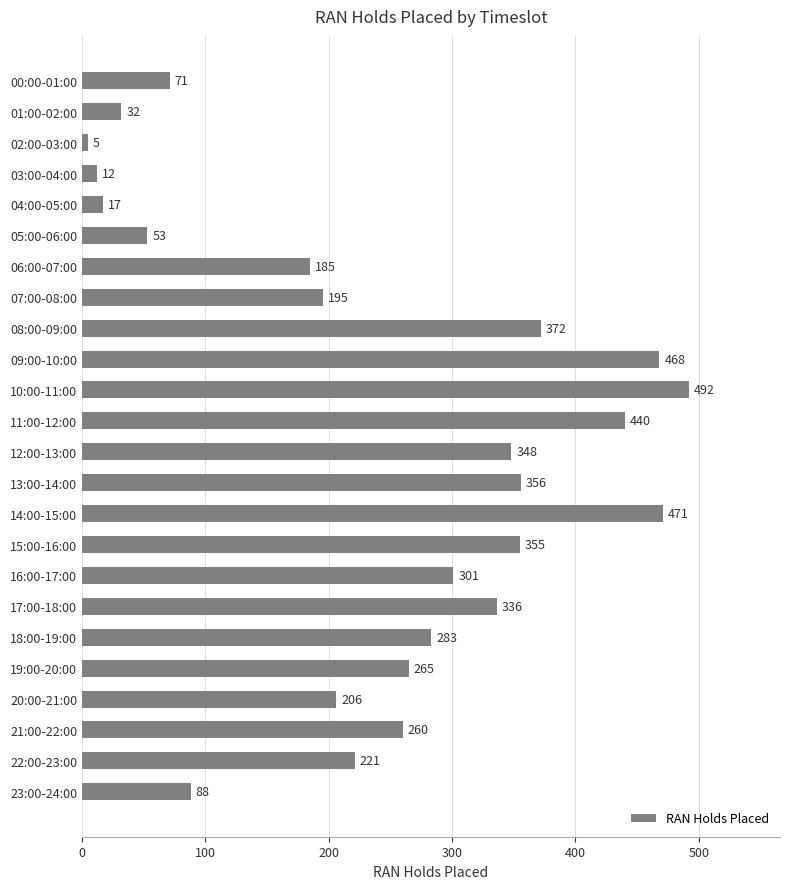

How many data points does each series have?

24